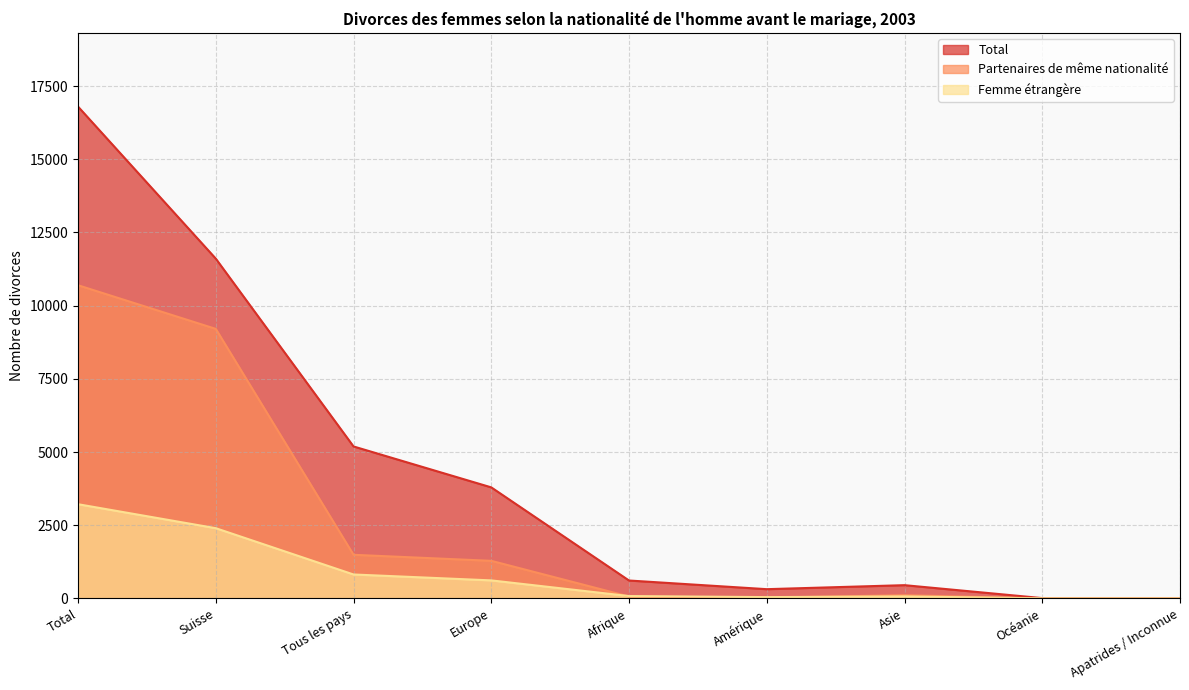

Where is Femme étrangère nearest to the value 1610?

Suisse